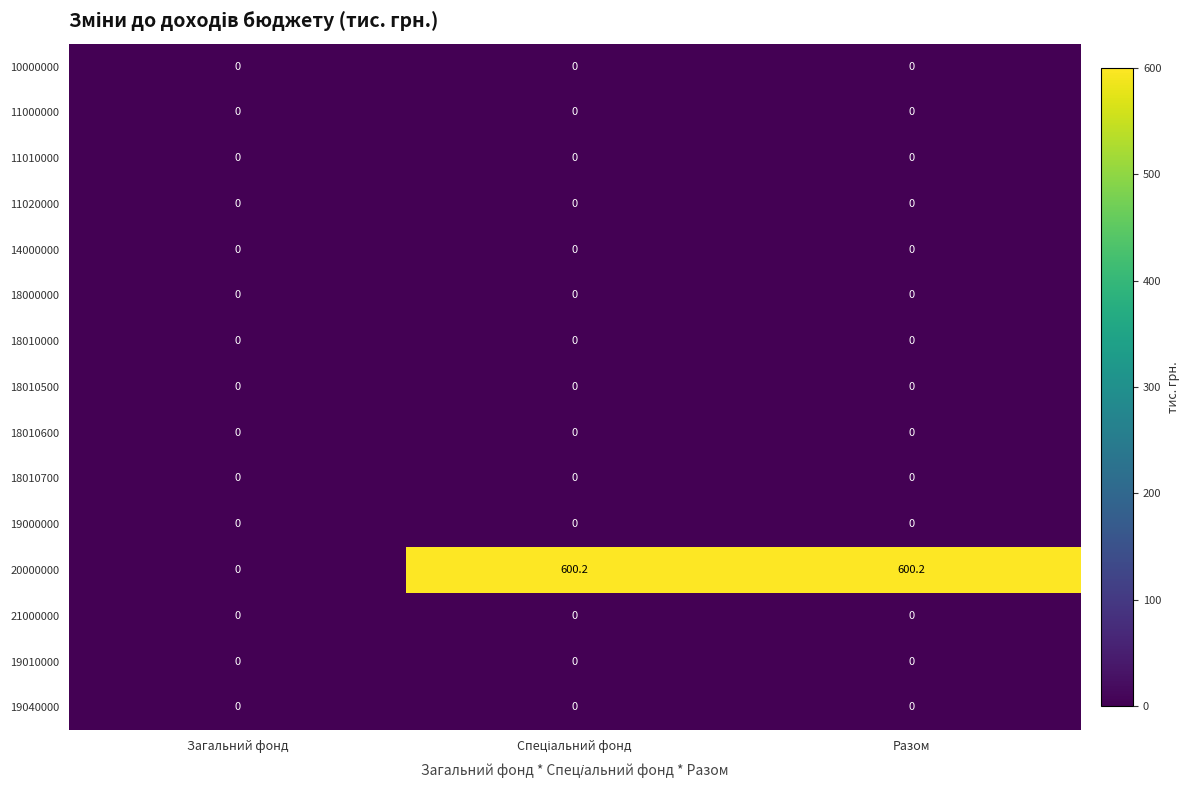

Which series has the largest total across all categories?

20000000